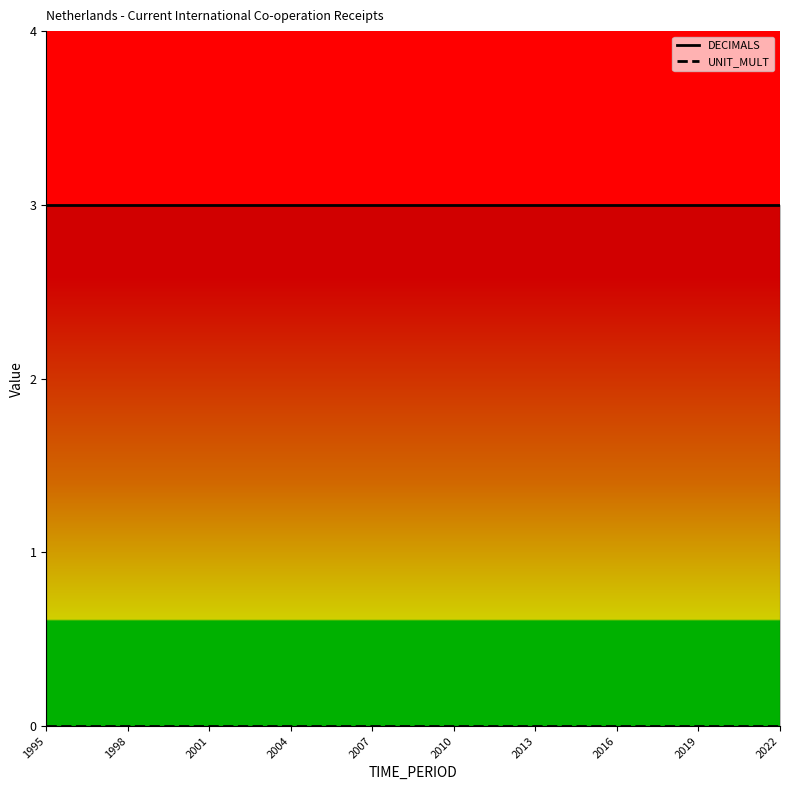

Is it true that UNIT_MULT equals 0 at 23?

True